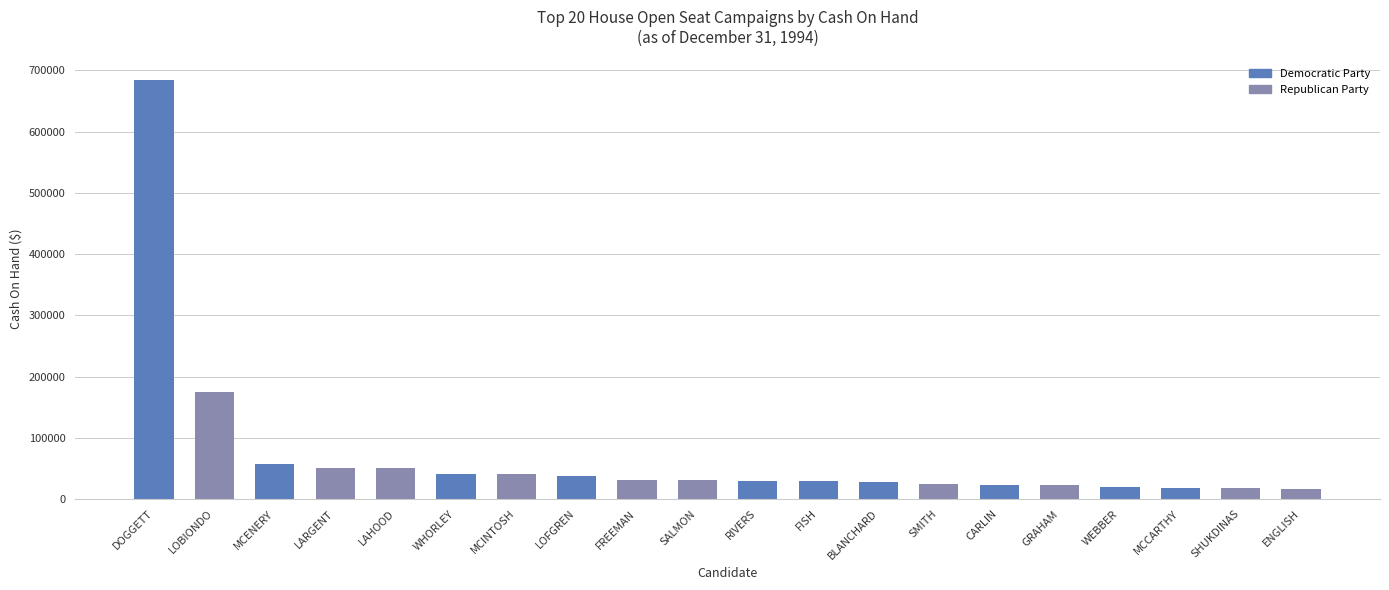

What is the ratio of the value at MCENERY to the value at SHUKDINAS?

3.3